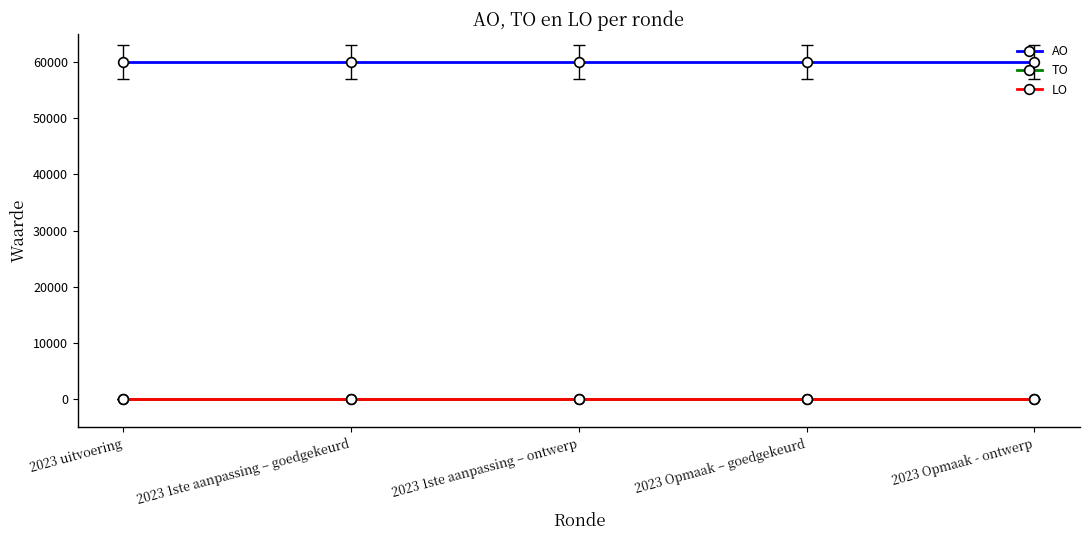

Does the chart have visible grid lines?

No